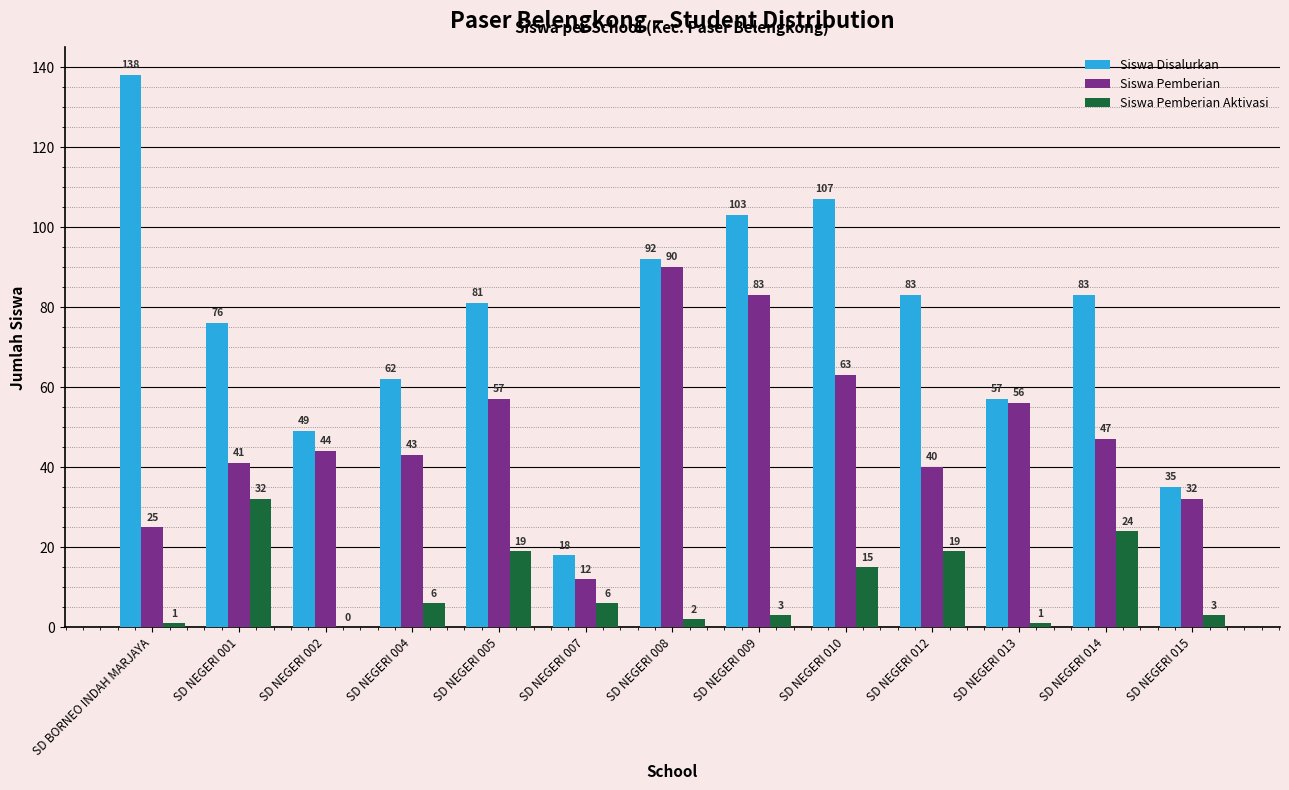

What value does the Siswa Pemberian series have at SD NEGERI 004, to the nearest 5?

45